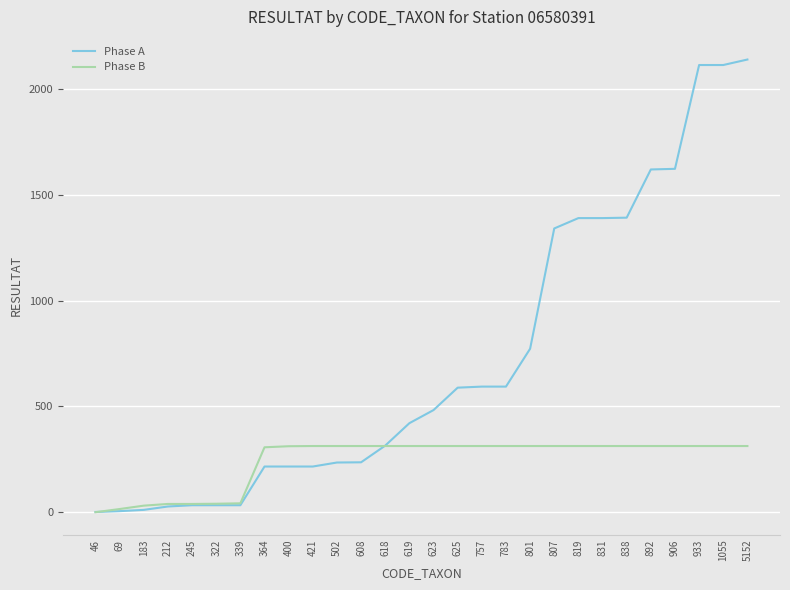

Between 322 and 421, which series saw the biggest shift?

Phase B